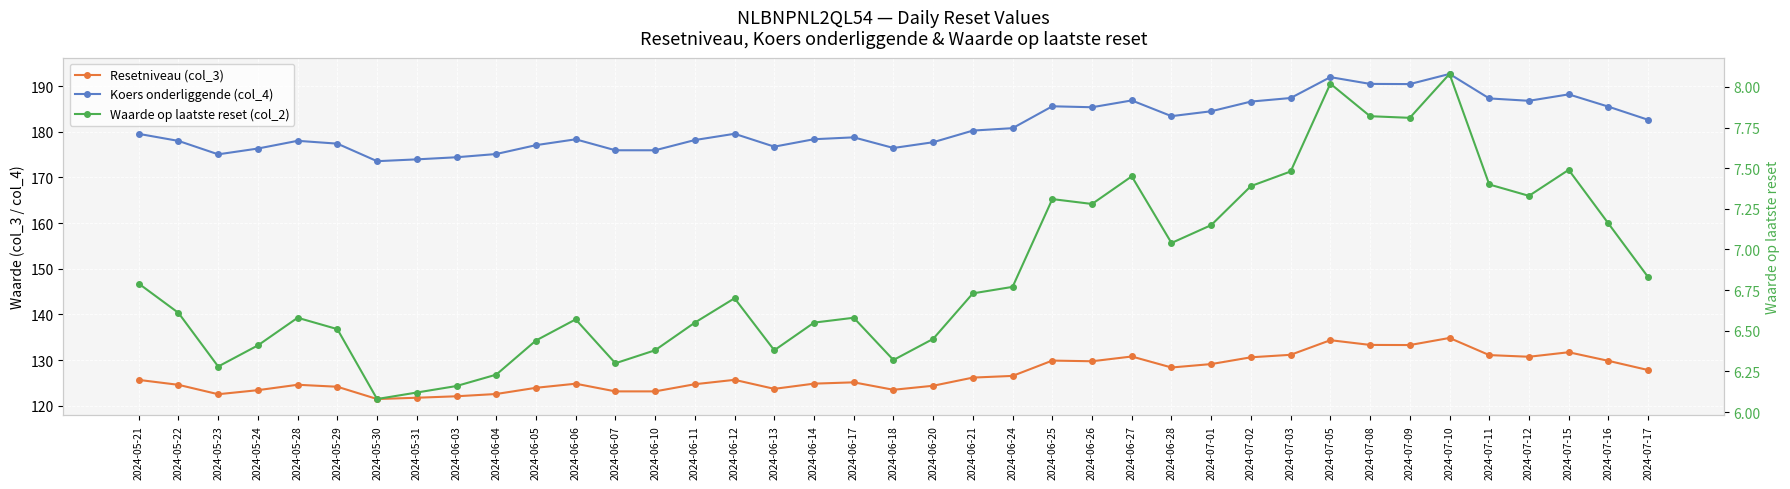

What value does the Koers onderliggende (col_4) series have at 2024-06-07?

175.9